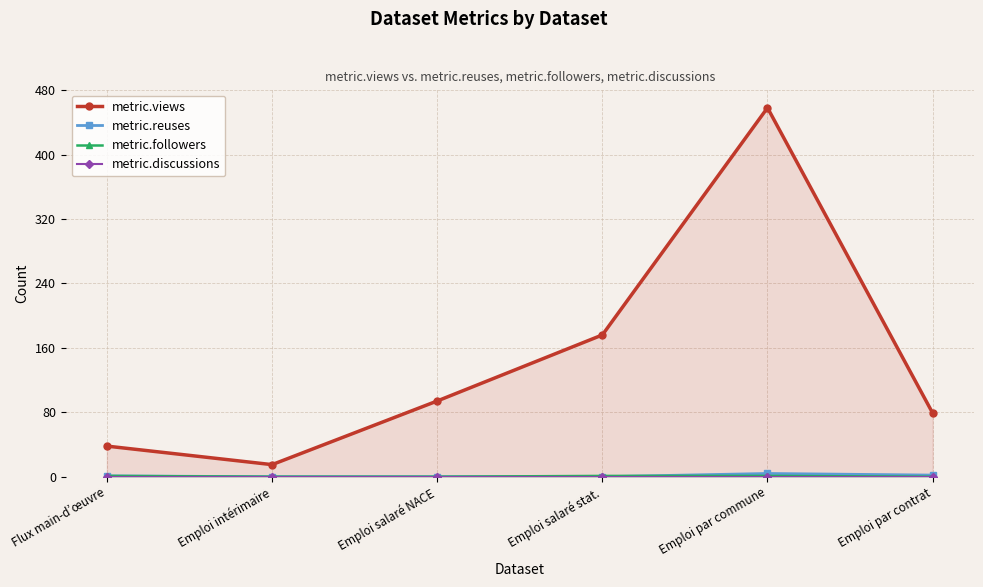

What is the label of the 3rd point from the left?

Emploi salaré NACE